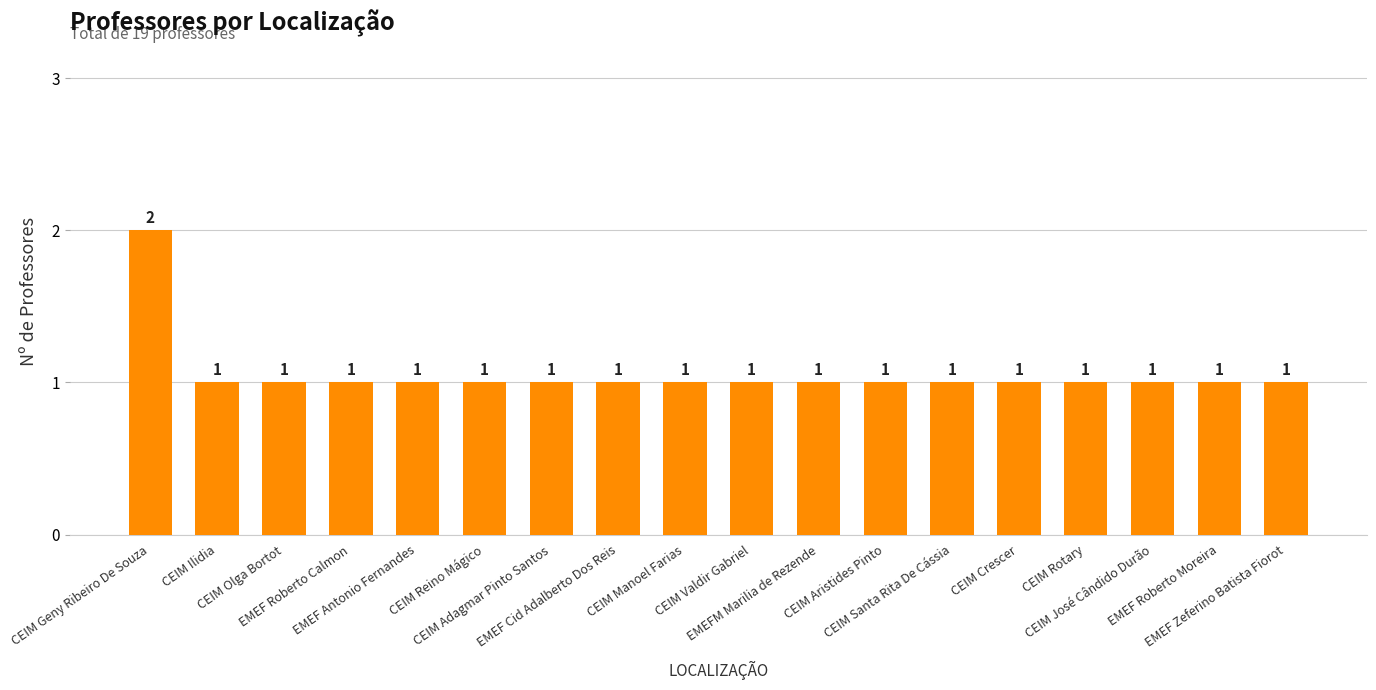

What is the difference between the maximum and minimum values?

1